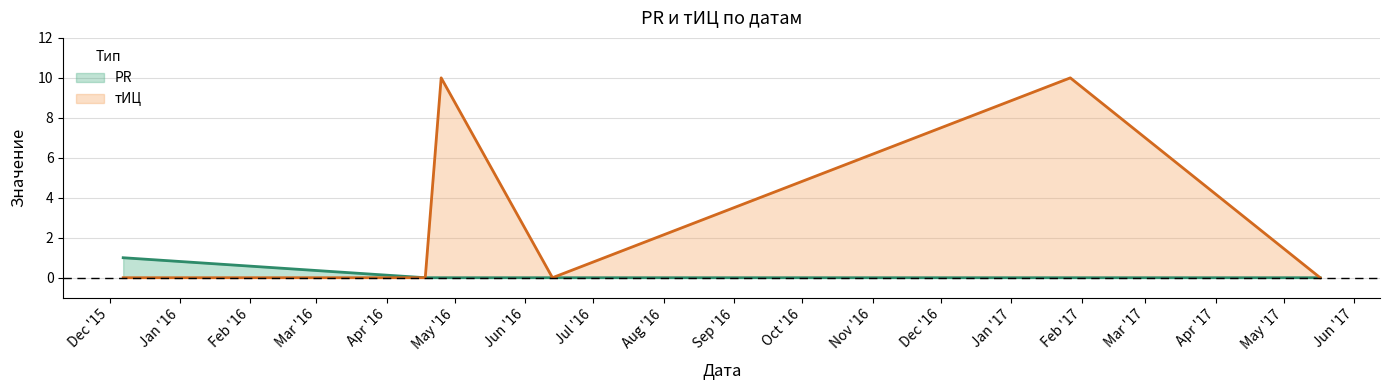

Reading left to right, extract all data points from this chart.

PR: 1	0	0	0	0	0
тИЦ: 0	0	10	0	10	0